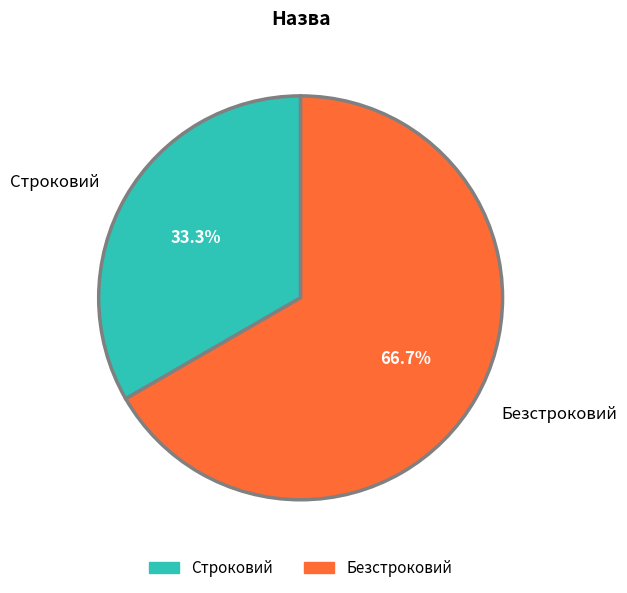

How many slices are in this pie chart?

2